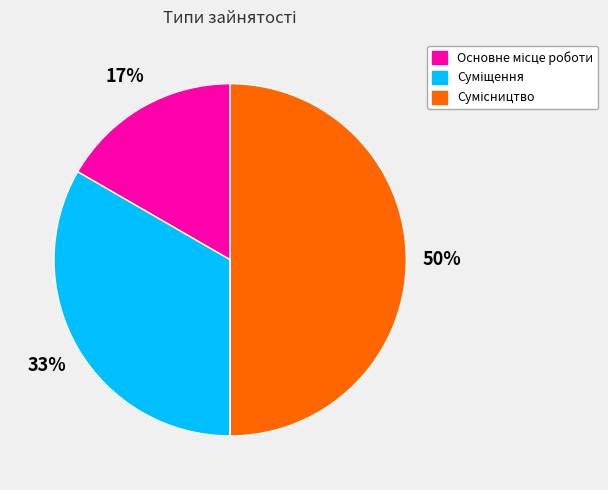

To the nearest percent, what is the average slice percentage?

33%